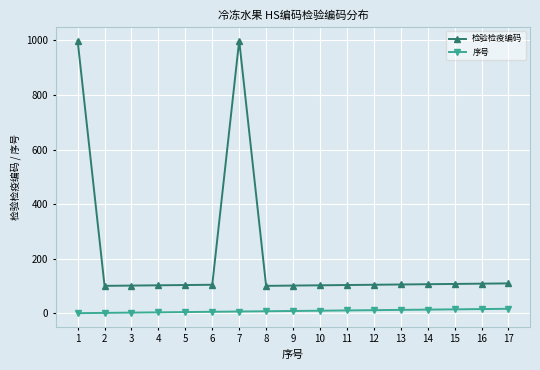

The 检验检疫编码 series shows 191 at 17. True or false?

False